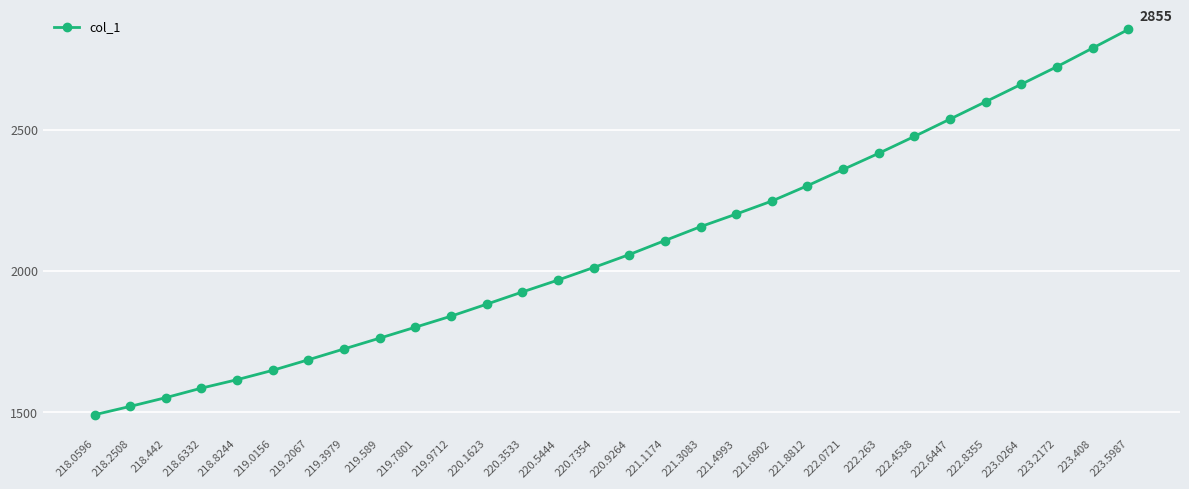

What position from the right is 223.5987?

1